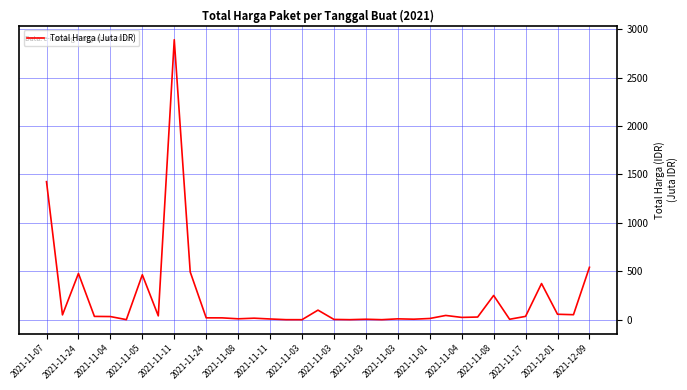

What is the difference between the maximum and minimum values?

2892.0